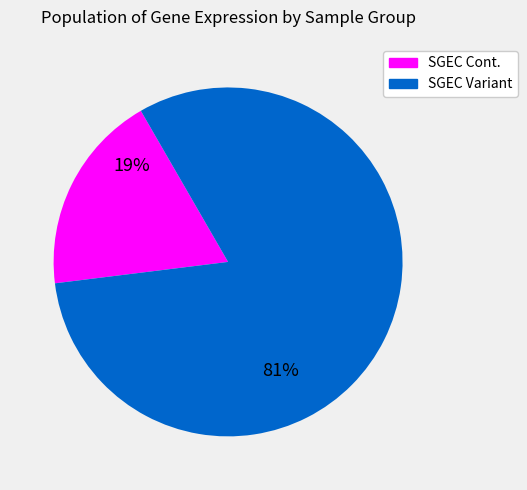

Does any single category account for the majority?

Yes